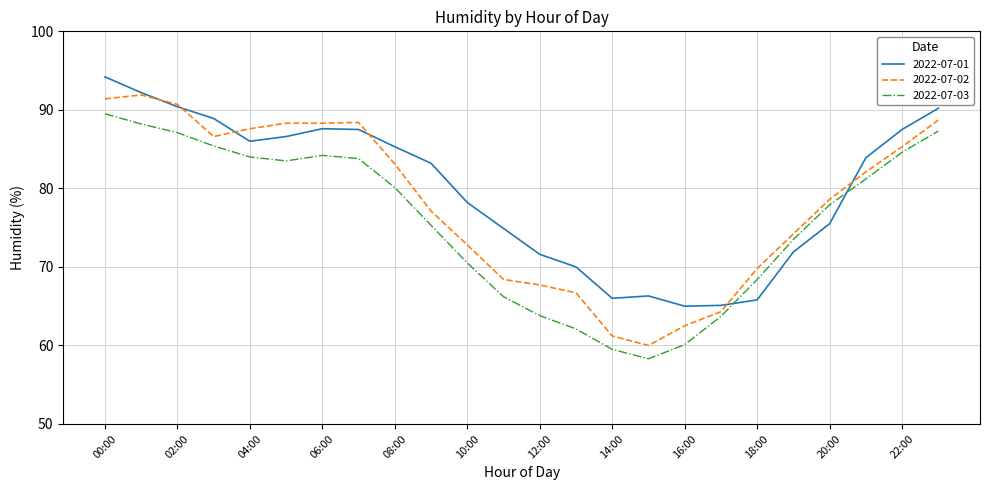

What is the average value of the 2022-07-01 series?

79.7